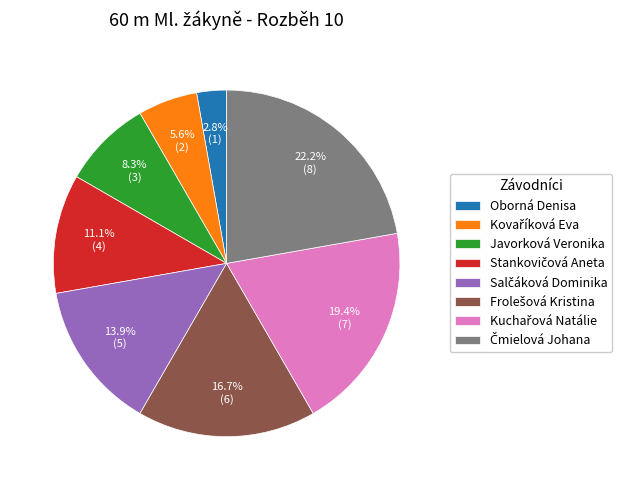

Is there any slice that represents more than half of the pie?

No